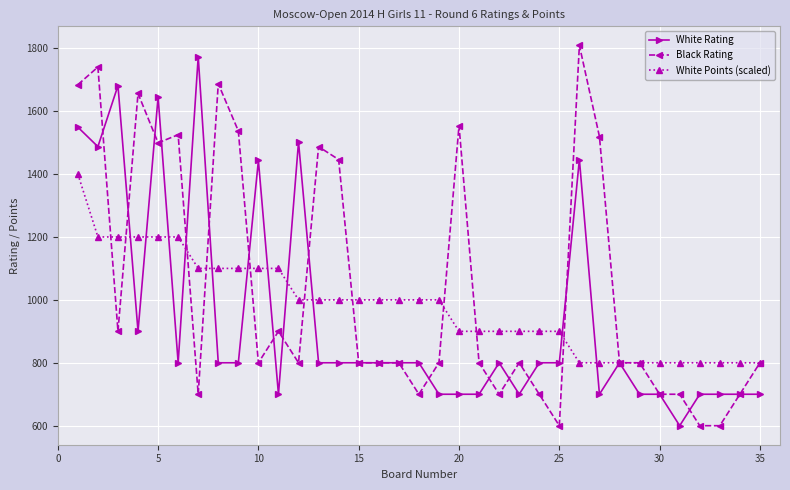

Rank the series by their average value, from lowest to highest.

White Rating, White Points (scaled), Black Rating